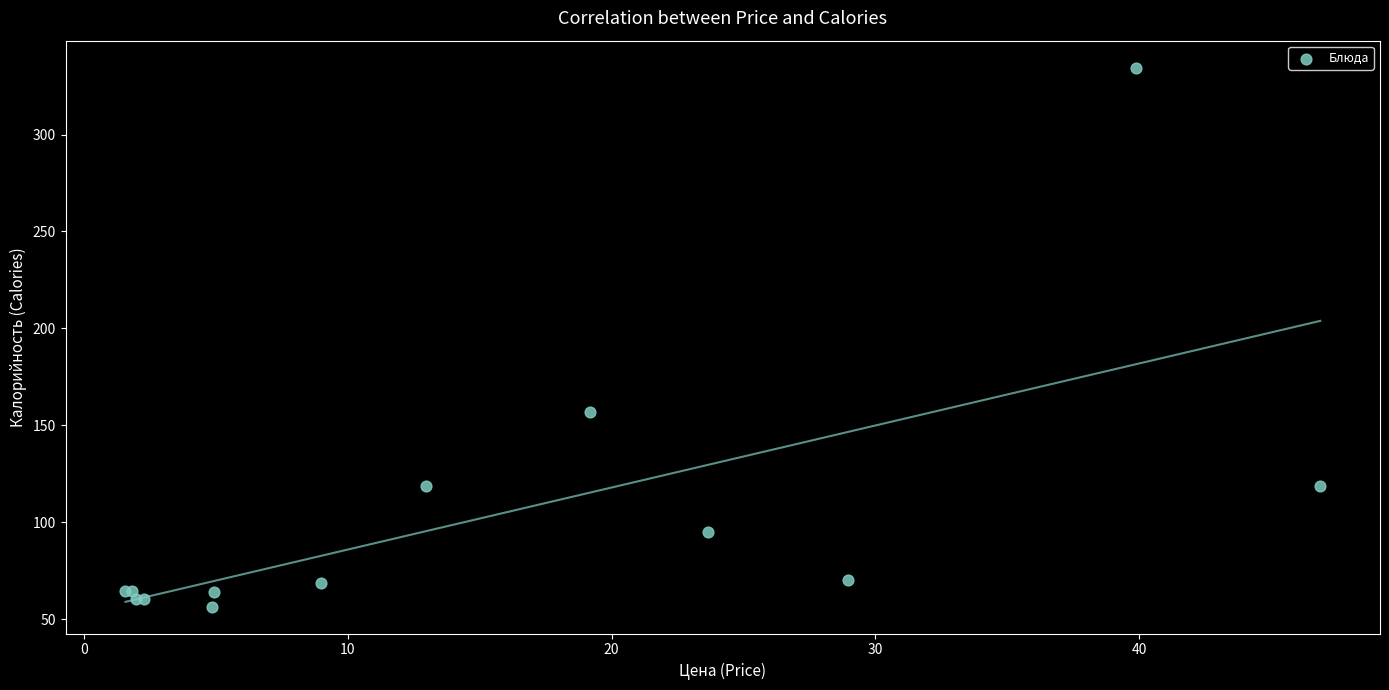

What Y value in the scatter plot is closest to 195?

157.0